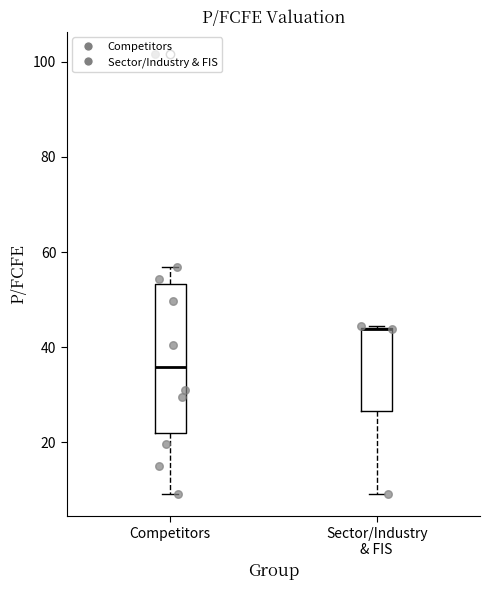

Where is the upper edge of the box for Sector/Industry & FIS on the y-axis? The values are not printed on the chart, so give them approximately, as read against the axis.

44